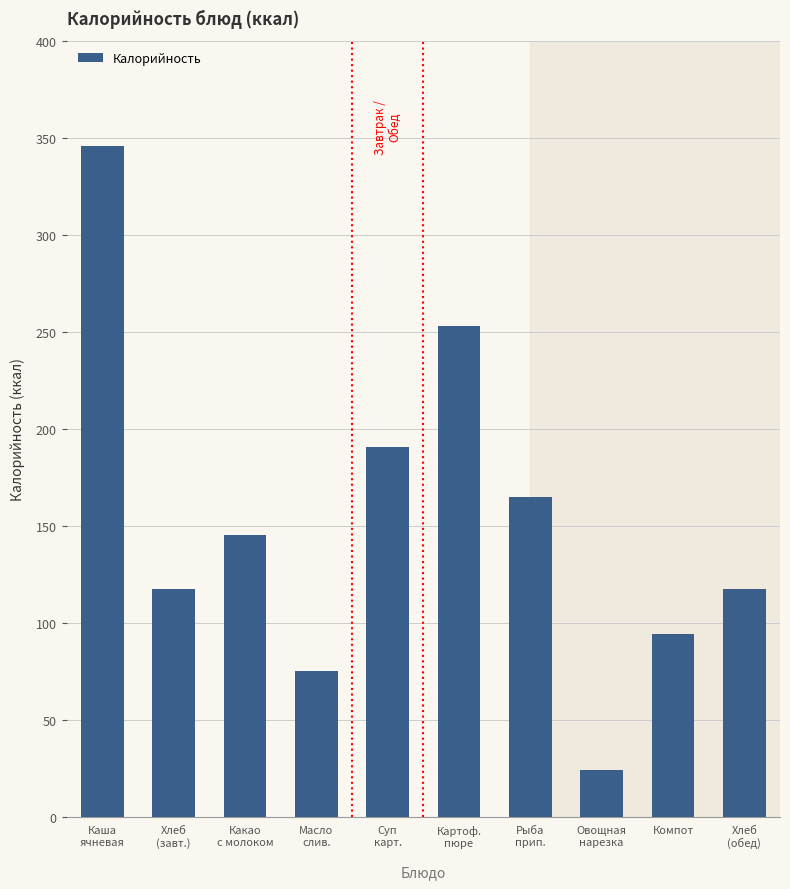

What is the value of the 4th bar from the left?

75.0